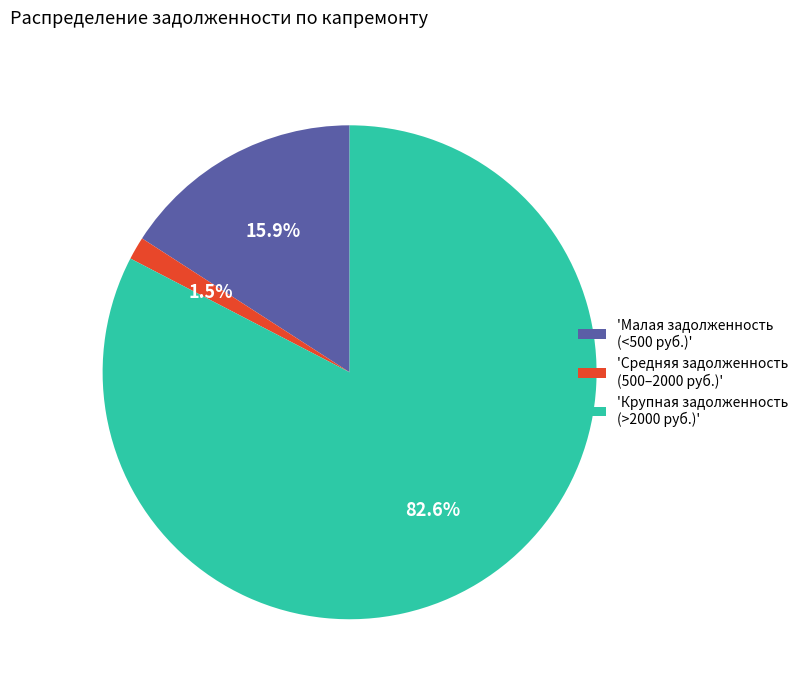

Between 'Малая задолженность (<500 руб.)' and 'Средняя задолженность (500–2000 руб.)', which is larger?

'Малая задолженность (<500 руб.)'